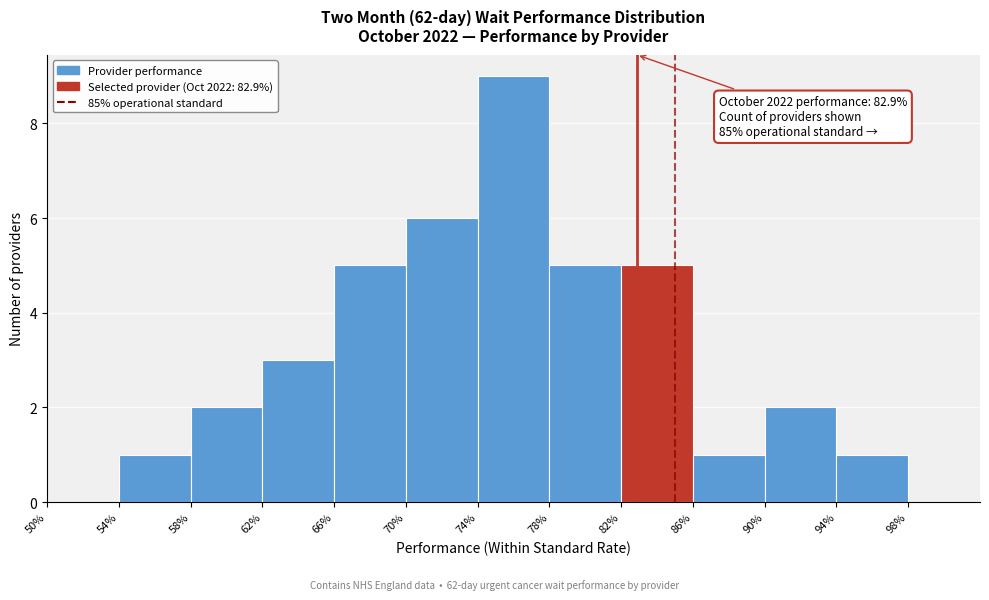

Reading left to right, what are all the values shown in this chart?

50%=0	54%=1	58%=2	62%=3	66%=5	70%=6	74%=9	78%=5	82%=5	86%=1	90%=2	94%=1